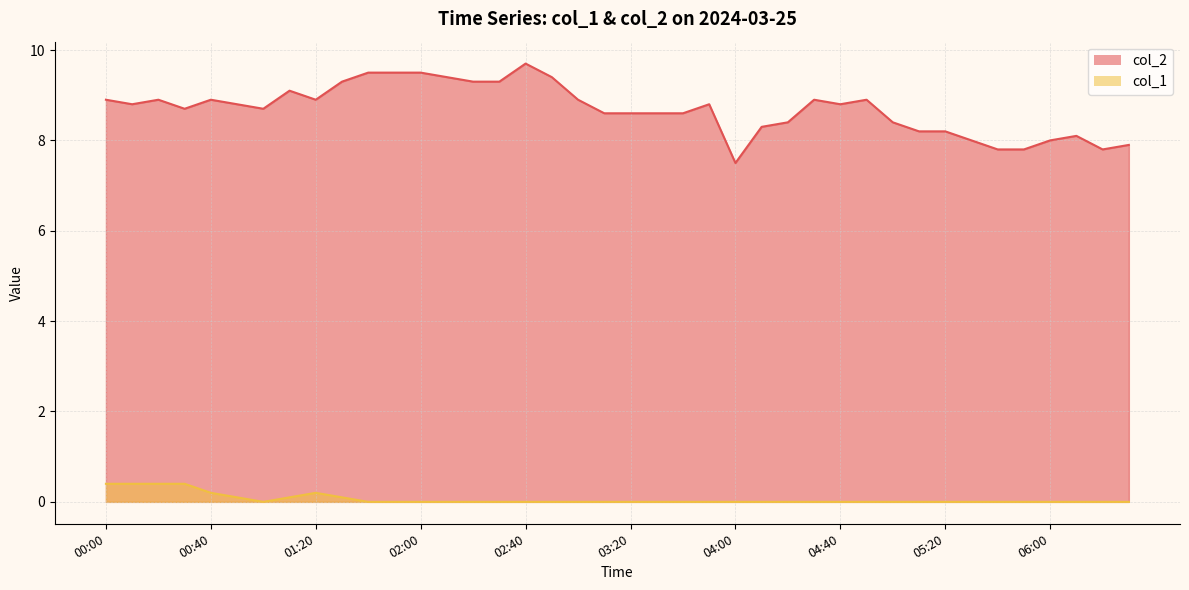

Does the chart display data point markers on the line(s)?

No